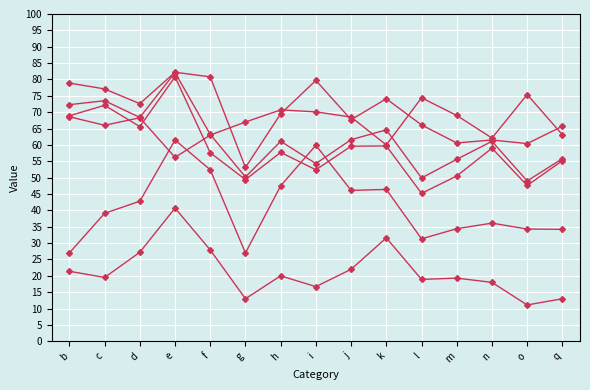

How many data points does each series have?

15